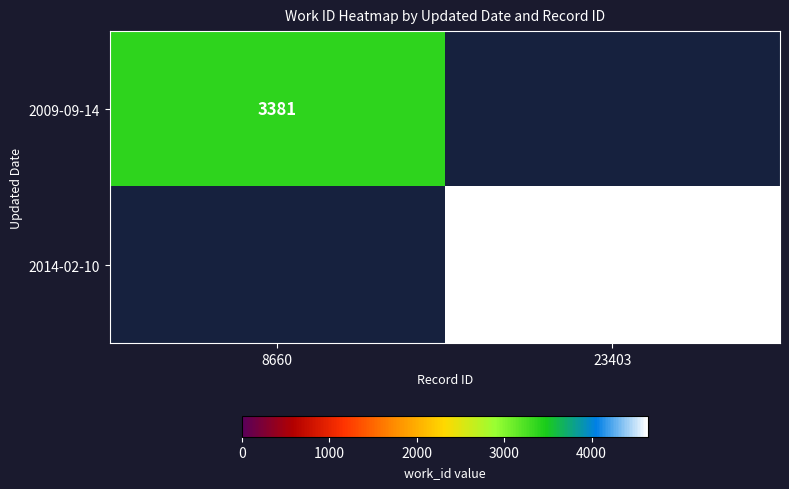

At how many categories does at least one series exceed 2519?

2